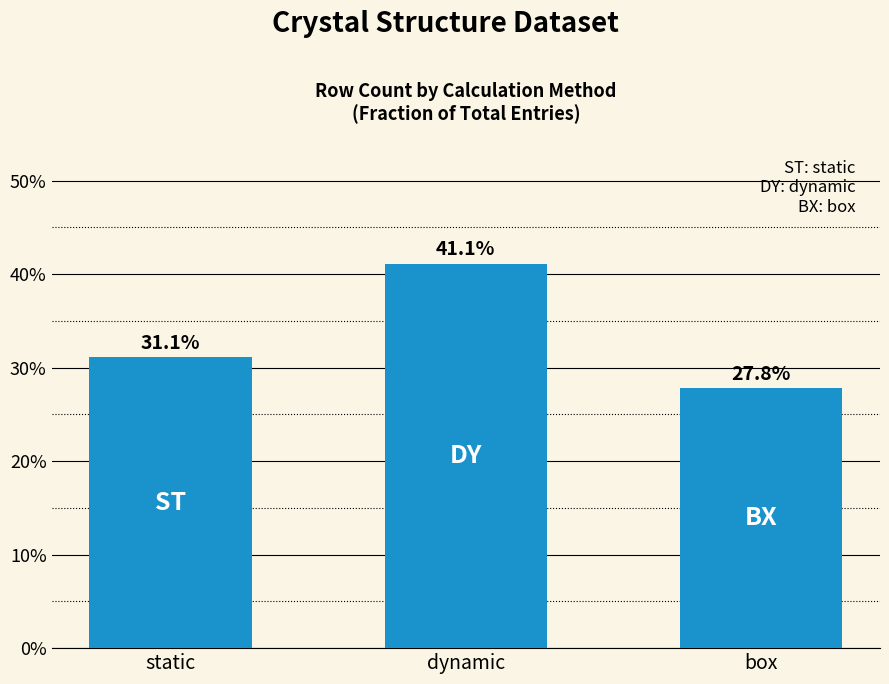

Reading left to right, list all the values displayed in this chart.

31.1	41.1	27.8